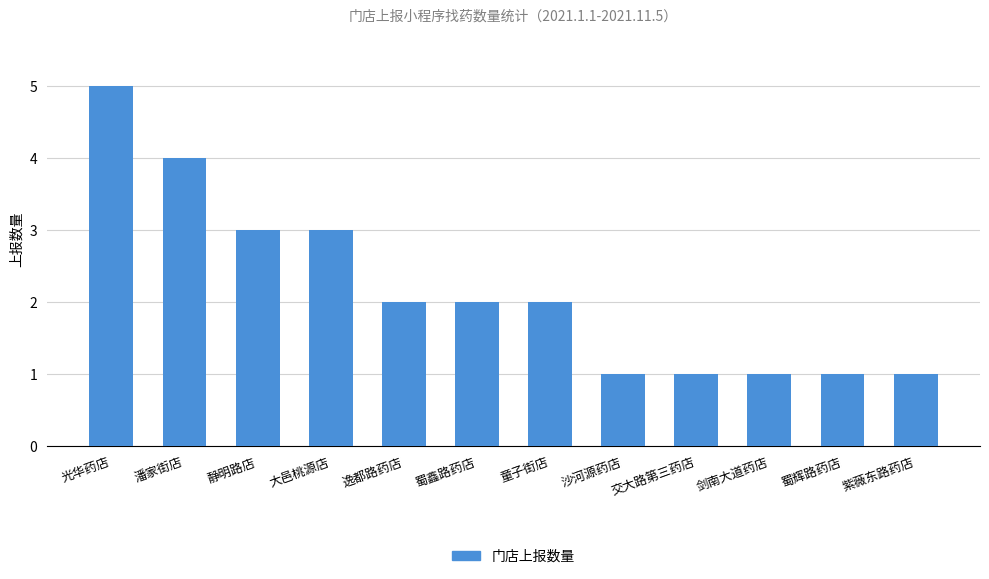

Does the chart contain stacked bars?

No